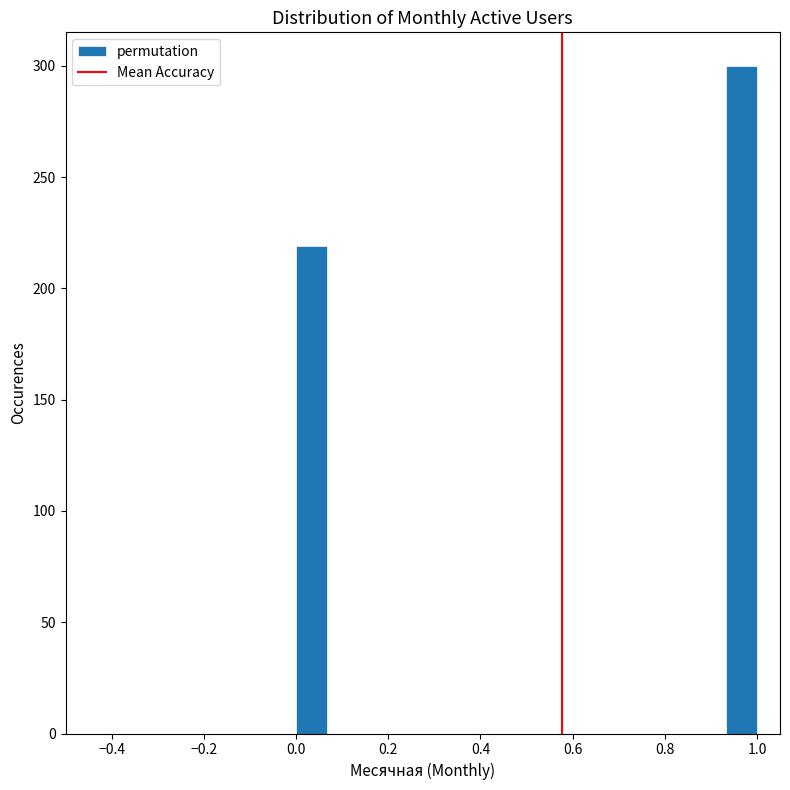

Read against the x-axis, roughly where is the centre of the tallest bar?

0.96